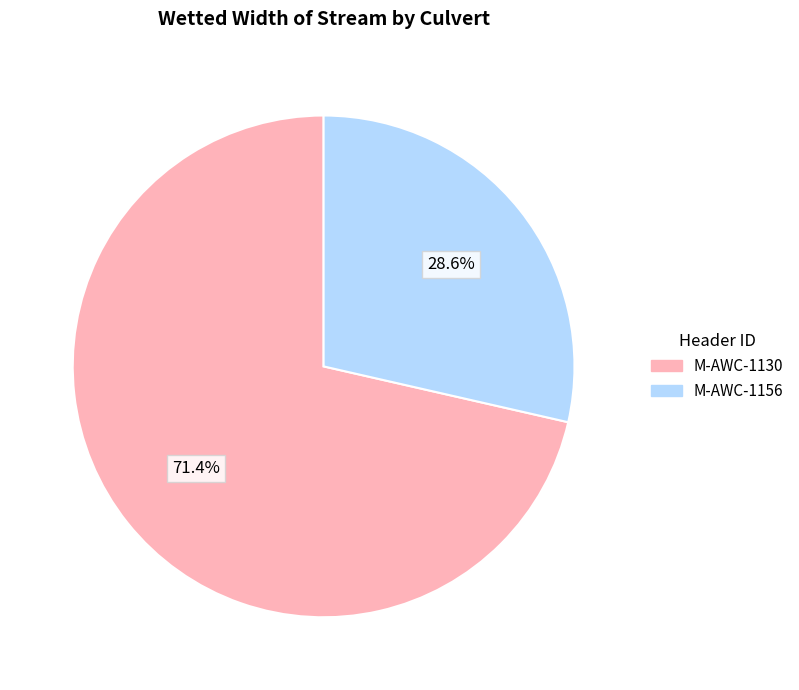

Which slice is the smallest?

M-AWC-1156